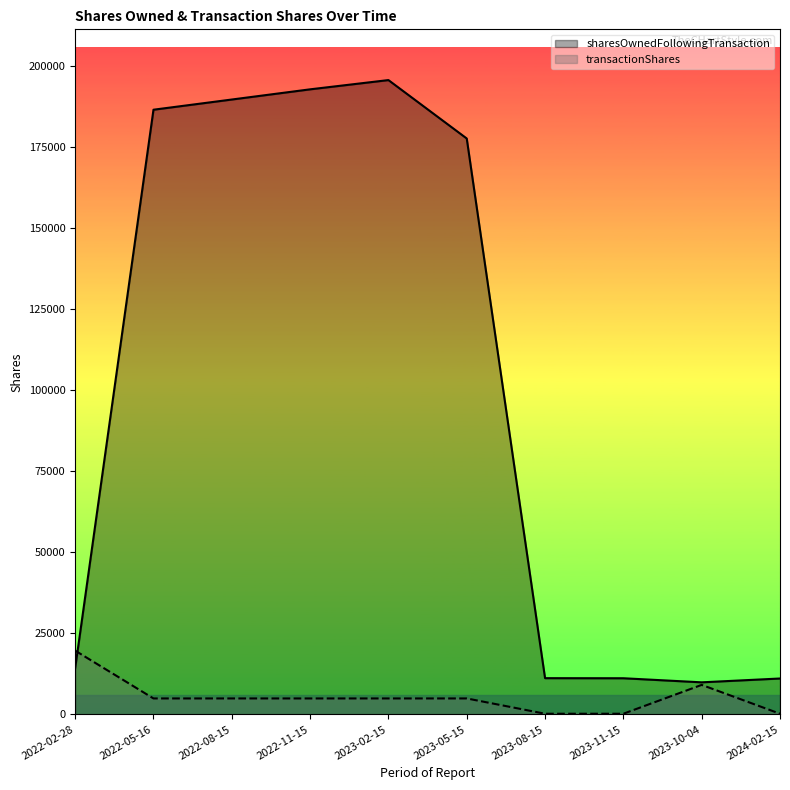

Reading left to right, what are all the values shown in this chart?

sharesOwnedFollowingTransaction: 14191	186415	189557	192698	195551	177543	11163	11137	9880	11060
transactionShares: 19654	4913	4914	4913	4914	4913	197	197	9090	197